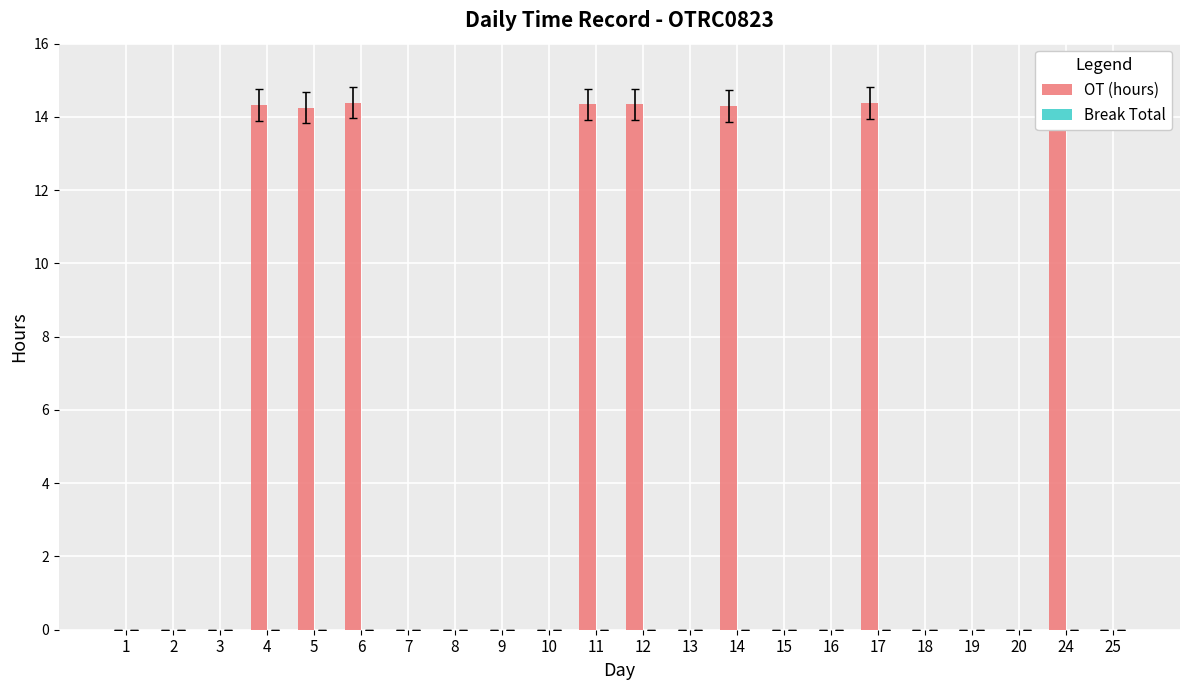

What is the maximum value shown in the chart?

14.4